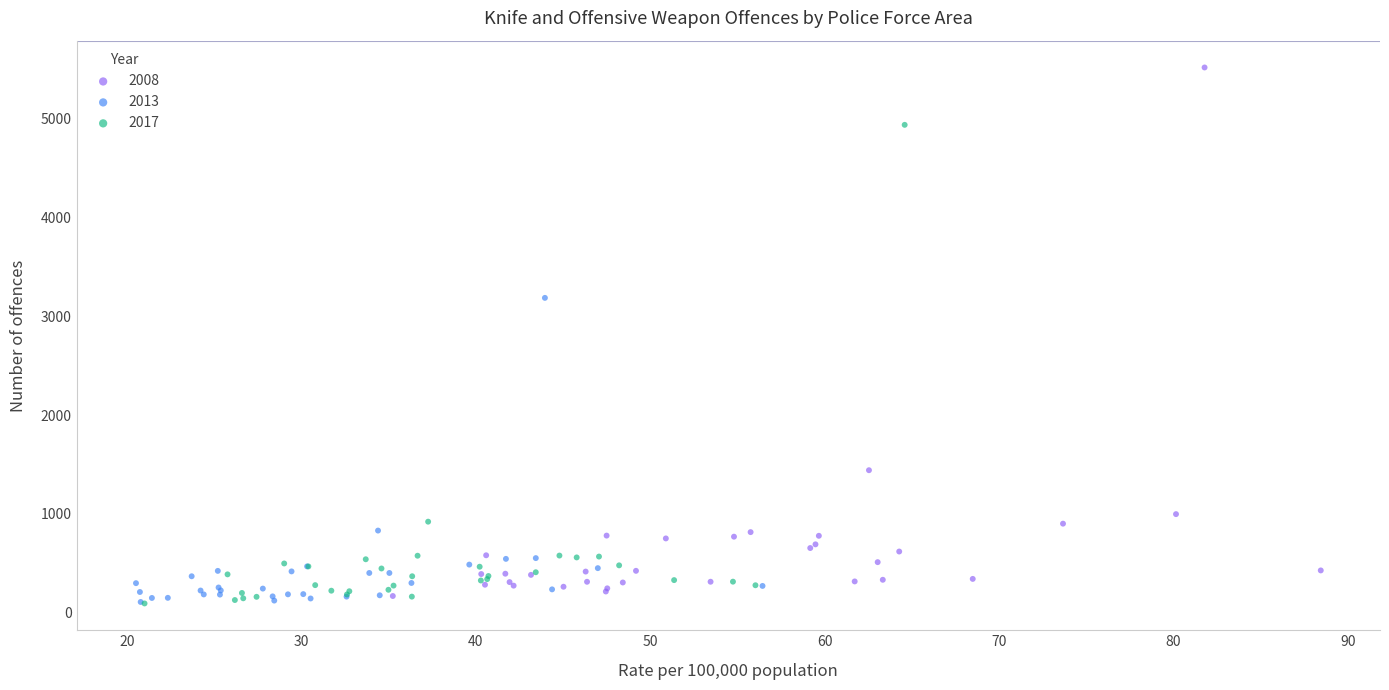

Which series has the largest Y range (max minus min)?

2008